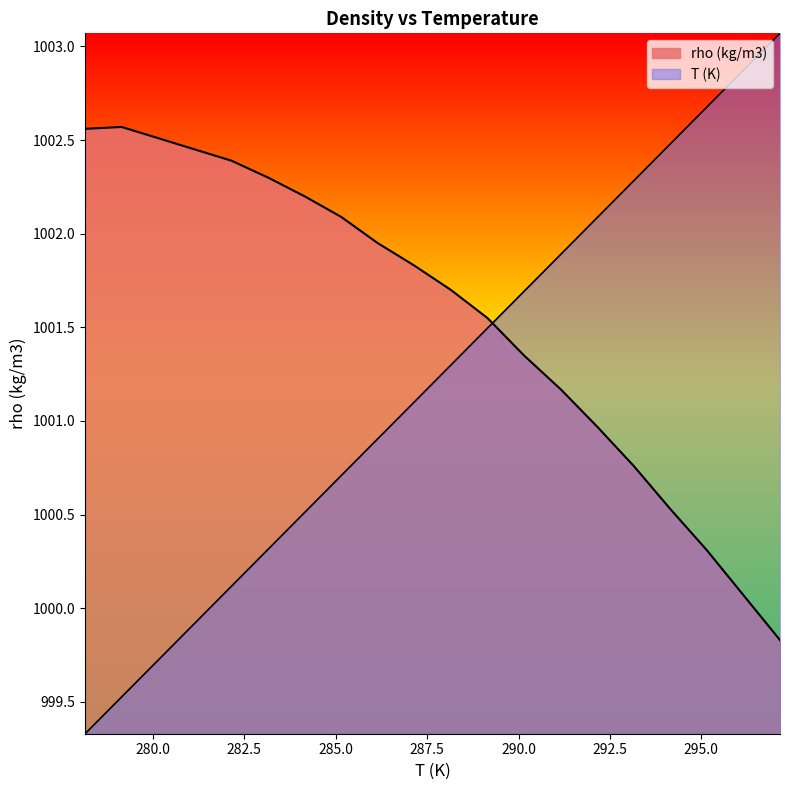

Reading left to right, extract all data points from this chart.

rho (kg/m3): 278.15=1002.6	279.15=1002.6	280.15=1002.5	281.15=1002.5	282.15=1002.4	283.15=1002.3	284.15=1002.2	285.15=1002.1	286.15=1002.0	287.15=1001.8	288.15=1001.7	289.15=1001.5	290.15=1001.4	291.15=1001.2	292.15=1001.0	293.15=1000.8	294.15=1000.5	295.15=1000.3	296.15=1000.1	297.15=999.8
T (K): 278.15=999.3	279.15=999.5	280.15=999.7	281.15=999.9	282.15=1000.1	283.15=1000.3	284.15=1000.5	285.15=1000.7	286.15=1000.9	287.15=1001.1	288.15=1001.3	289.15=1001.5	290.15=1001.7	291.15=1001.9	292.15=1002.1	293.15=1002.3	294.15=1002.5	295.15=1002.7	296.15=1002.9	297.15=1003.1